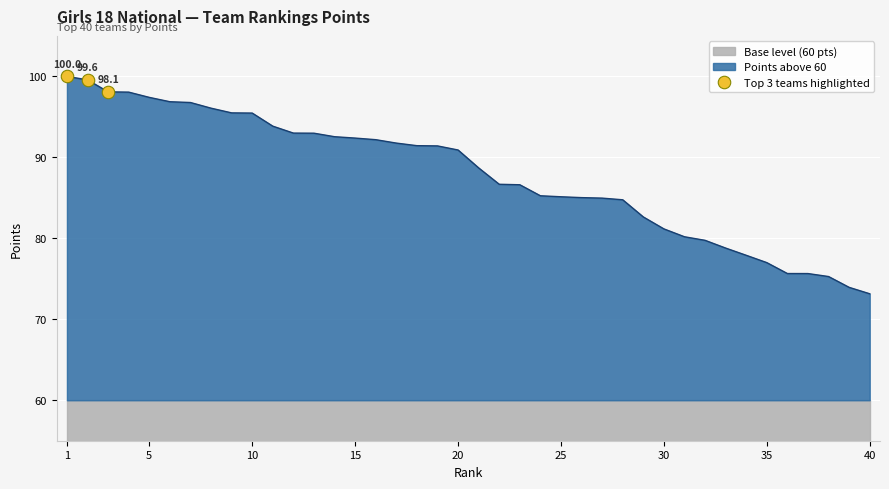

What is the smallest value displayed?

73.2